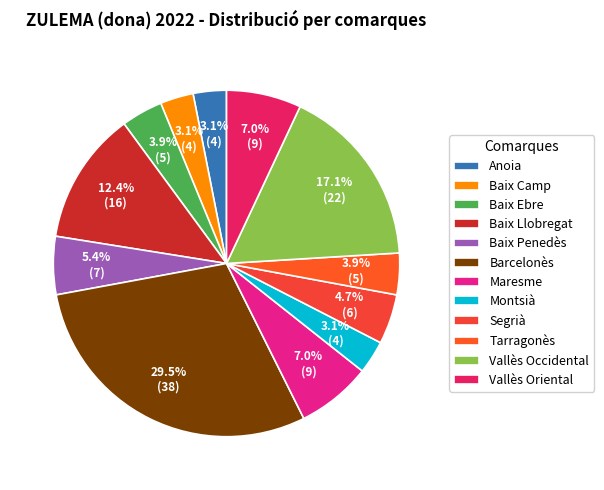

To the nearest percent, what percentage of the pie is Tarragonès?

4%